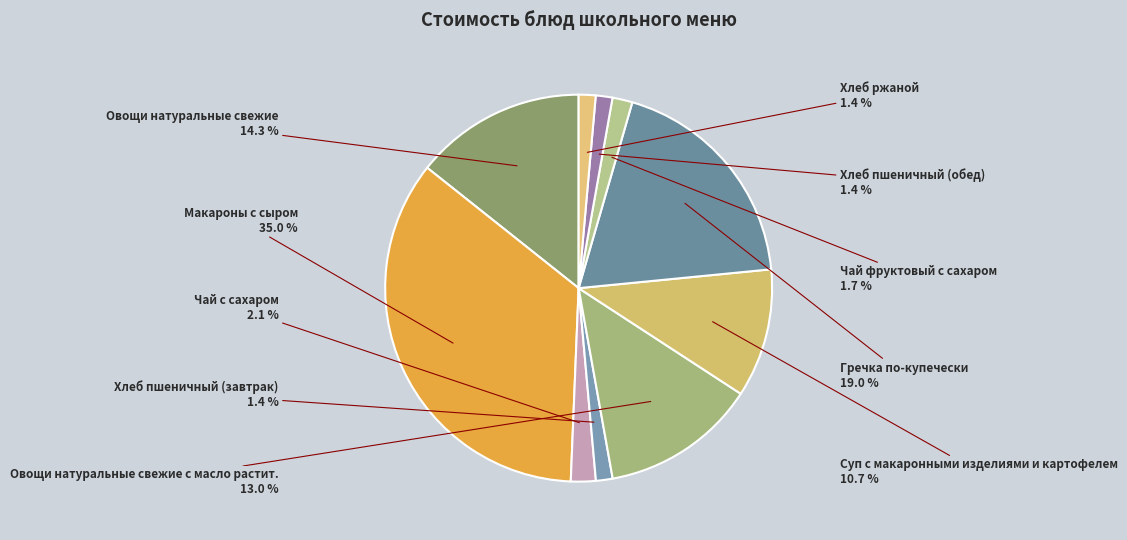

How many slices are in this pie chart?

10